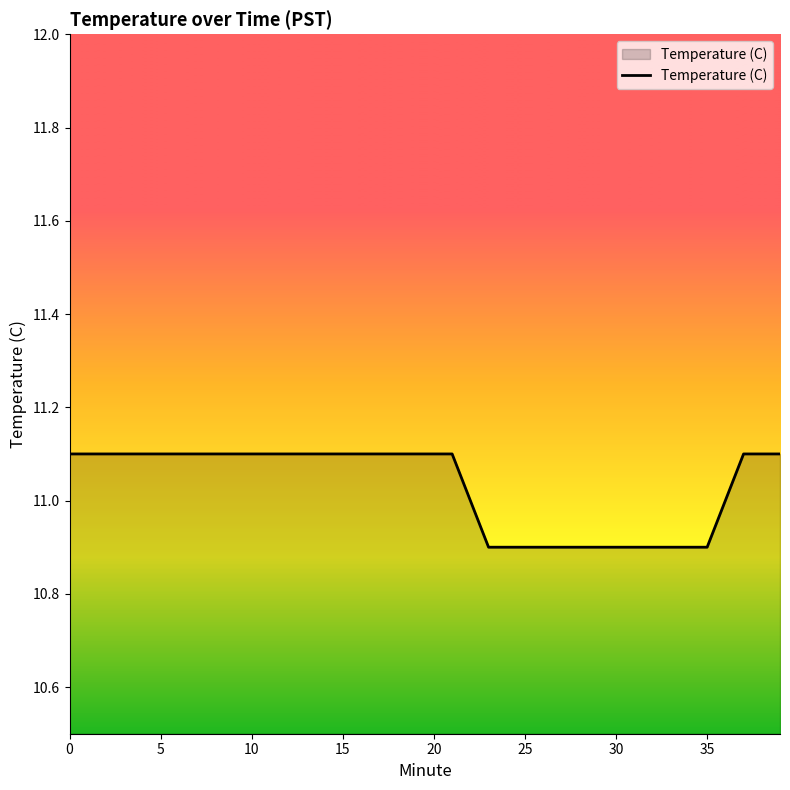

What is the smallest value displayed?

10.9